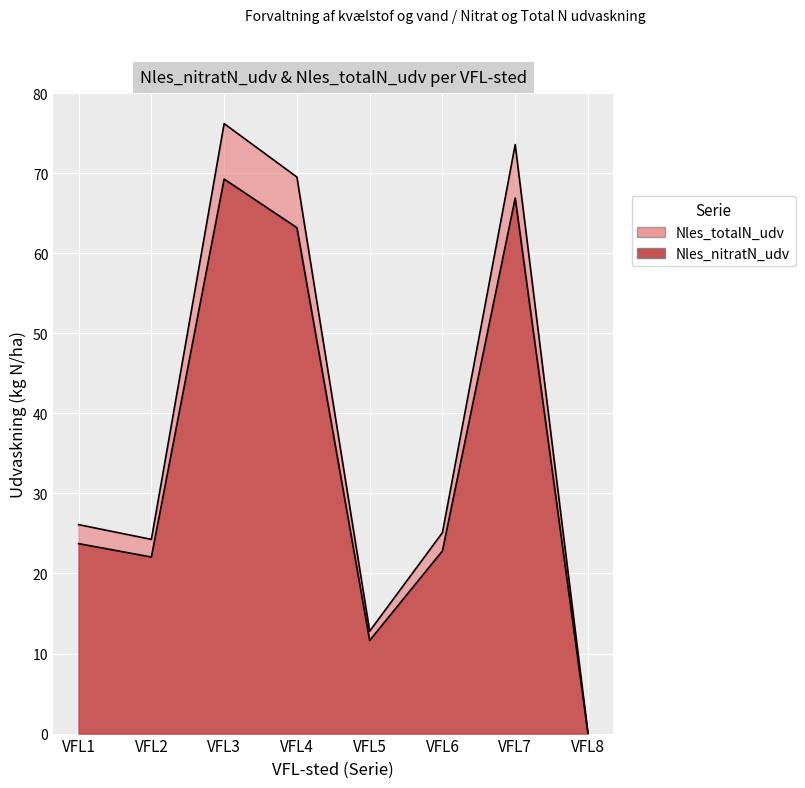

At which label is Nles_totalN_udv closest to 34?

VFL1